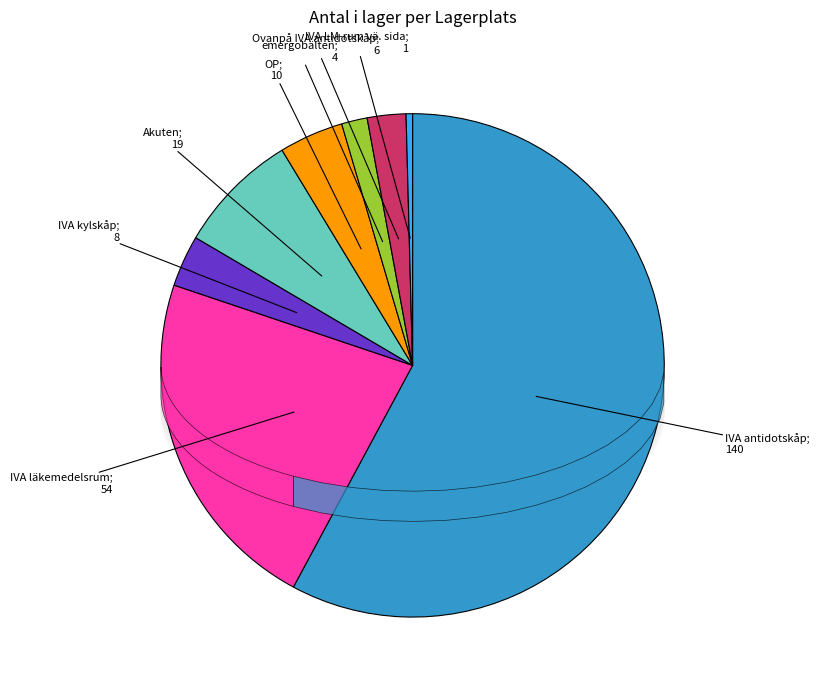

Combined, do Ovanpå IVA antidotskåp and OP account for over 50%?

No